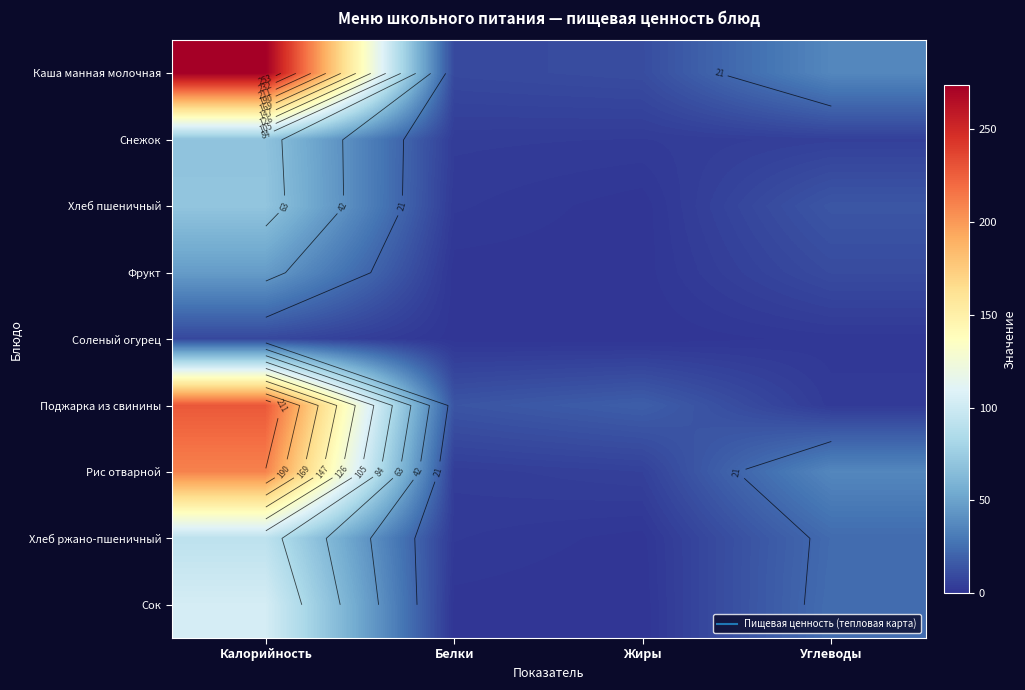

At which category is the sum across all series the highest?

Калорийность